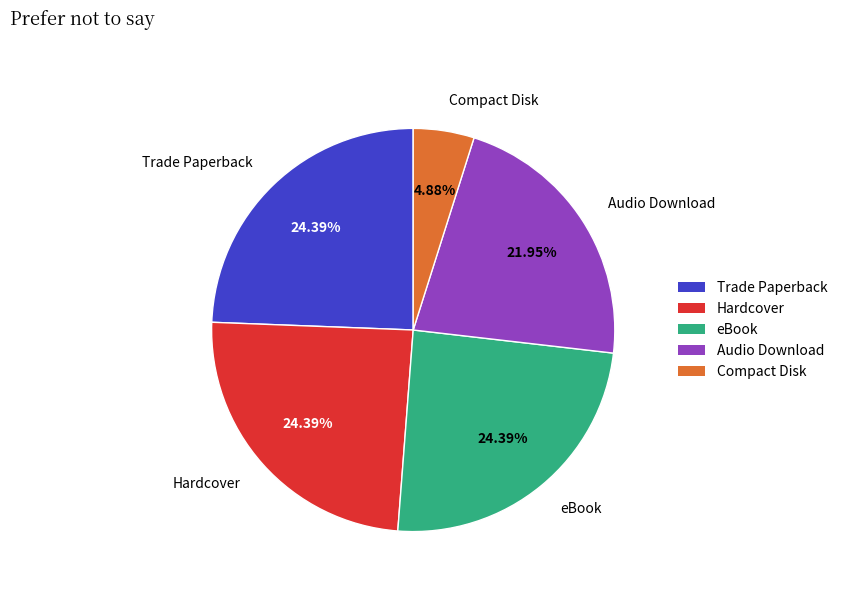

Is Compact Disk the majority of the pie?

No